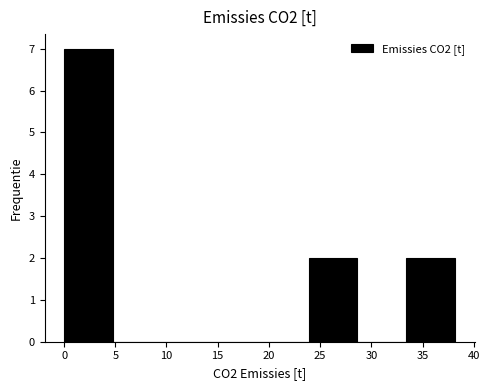

Over which range of the x-axis is the bar tallest?

0.0 to 5.0